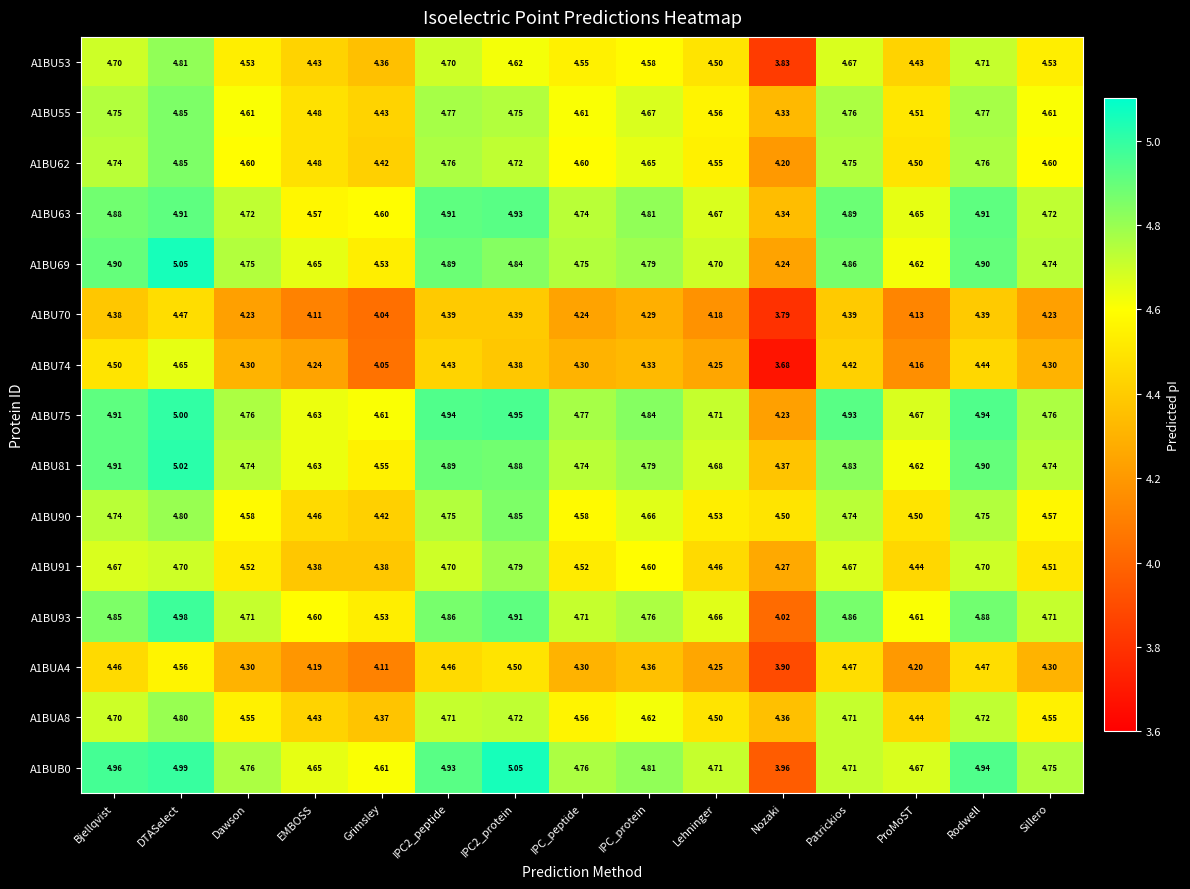

Is the value of A1BU70 at Grimsley greater than the value of A1BU93 at IPC_protein?

No